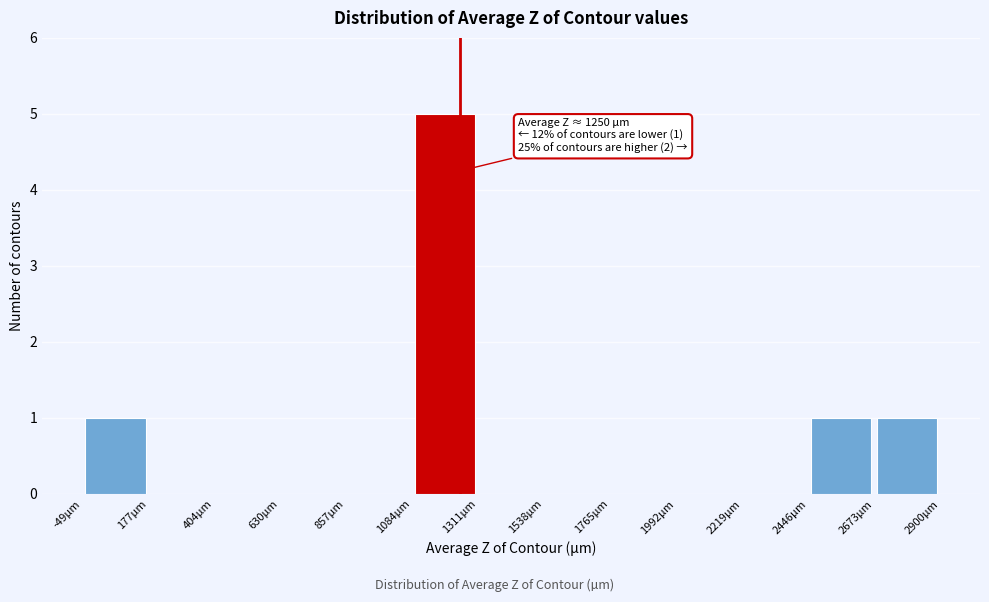

Which range on the x-axis has the tallest bar?

1100 to 1300